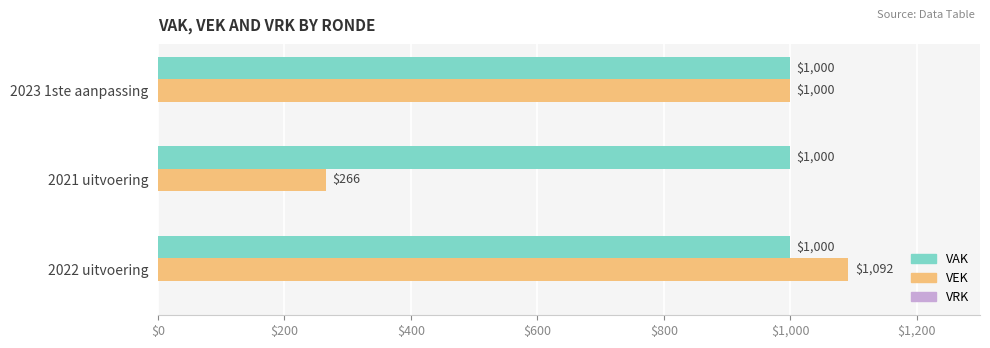

Which series has the largest total across all categories?

VAK